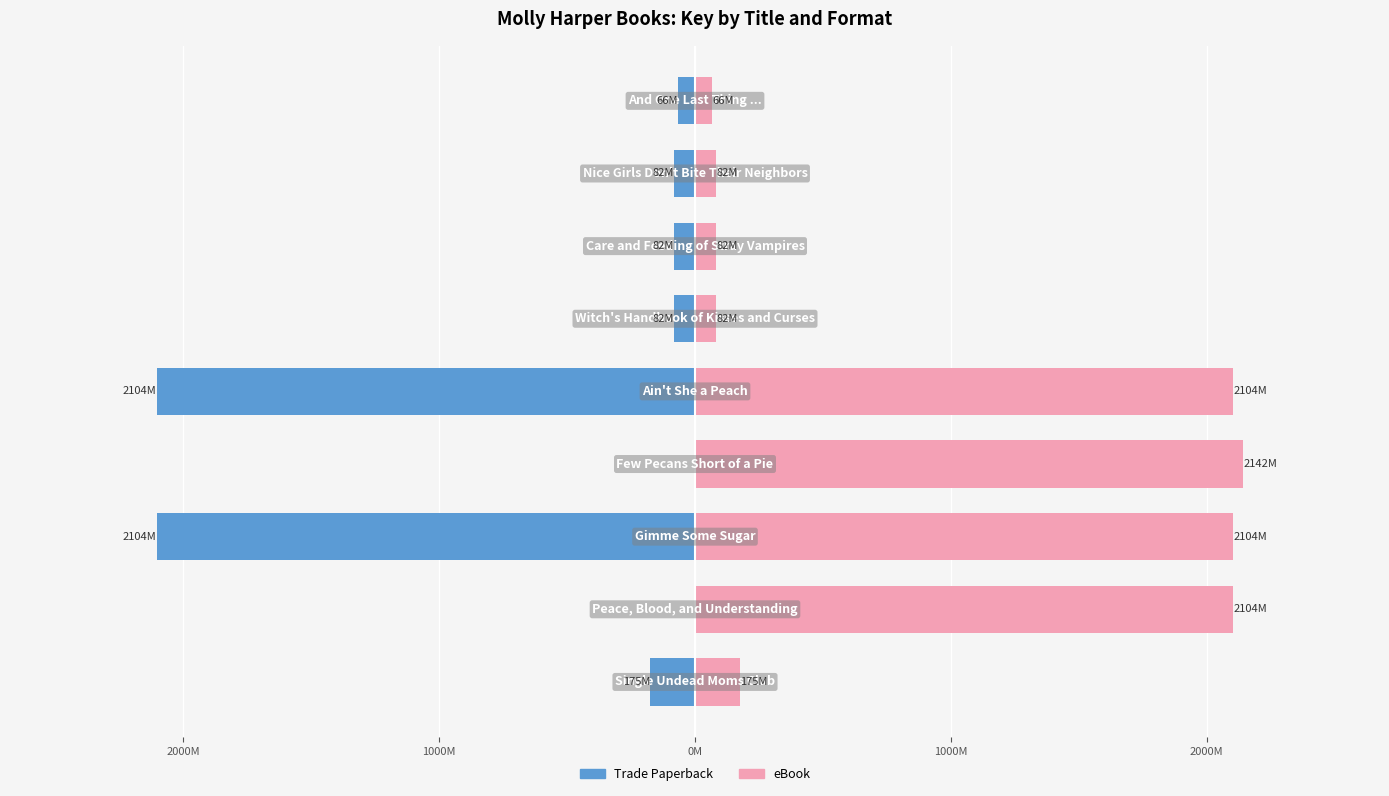

List the series in order of their peak value, highest first.

eBook, Trade Paperback